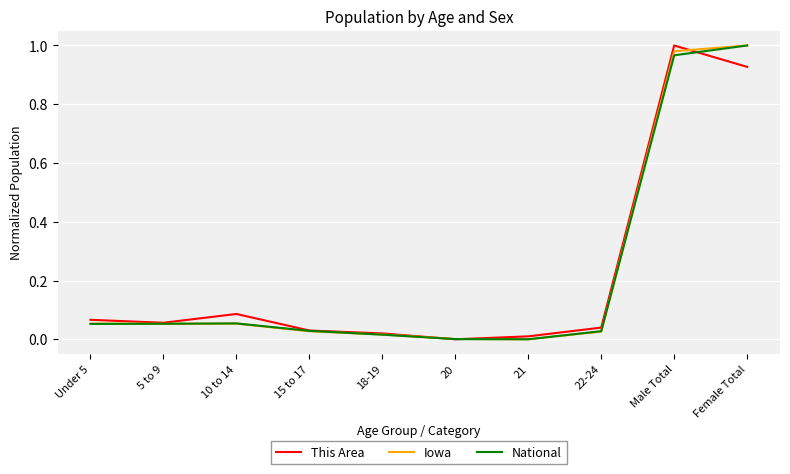

What position from the right is Under 5?

10